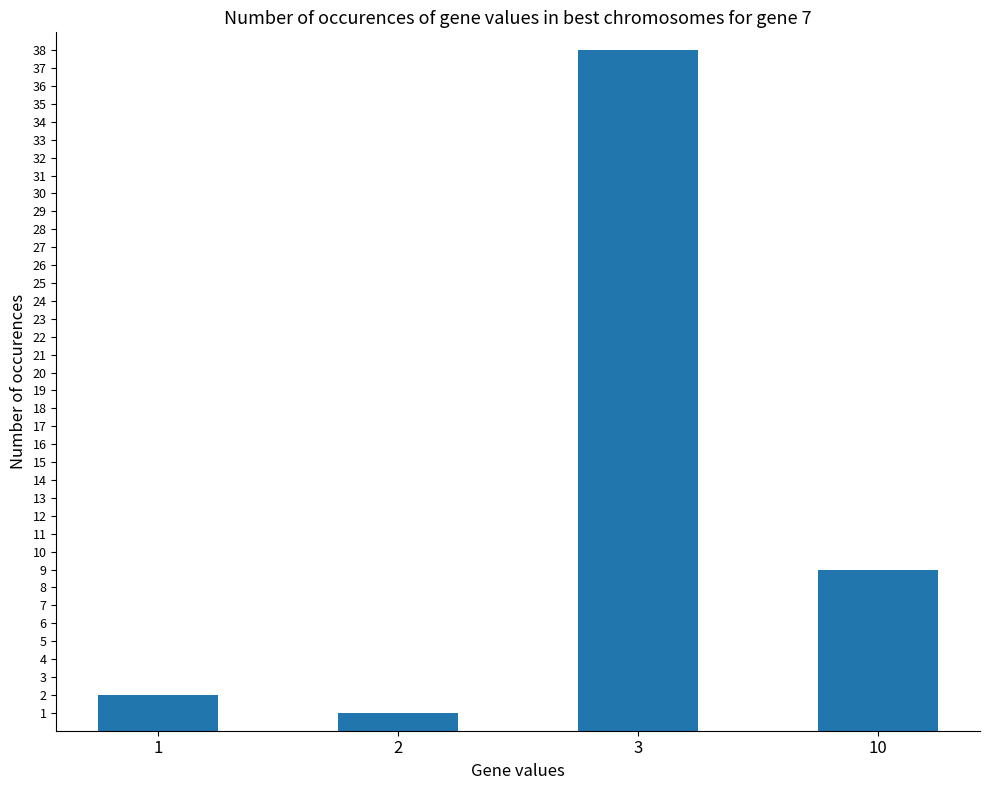

Count the number of categories in the chart.

4